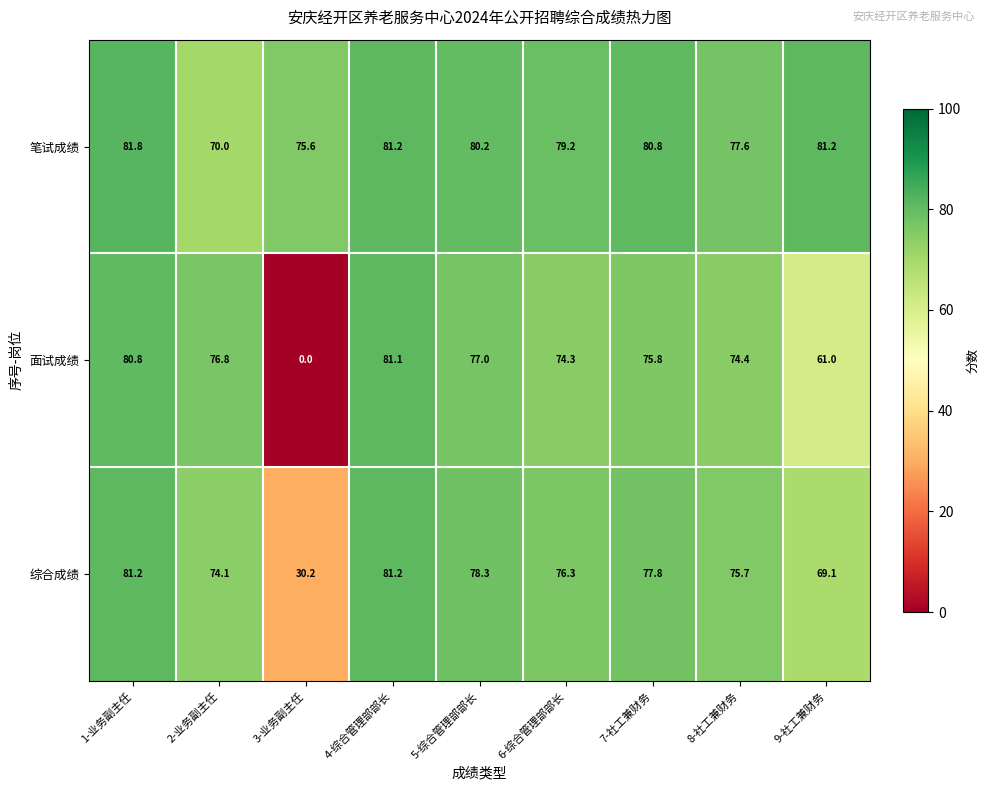

What is the difference between the second highest and second lowest values in the 综合成绩 series?

12.1